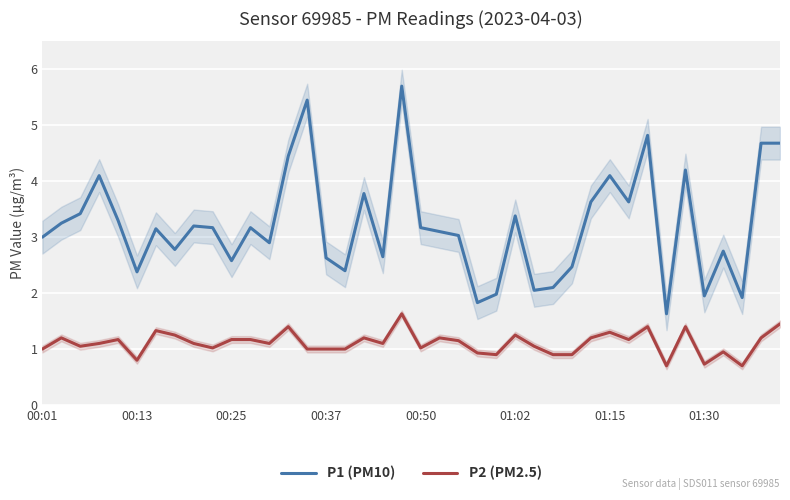

True or false: P2 (PM2.5) and P1 (PM10) cross at least once.

False